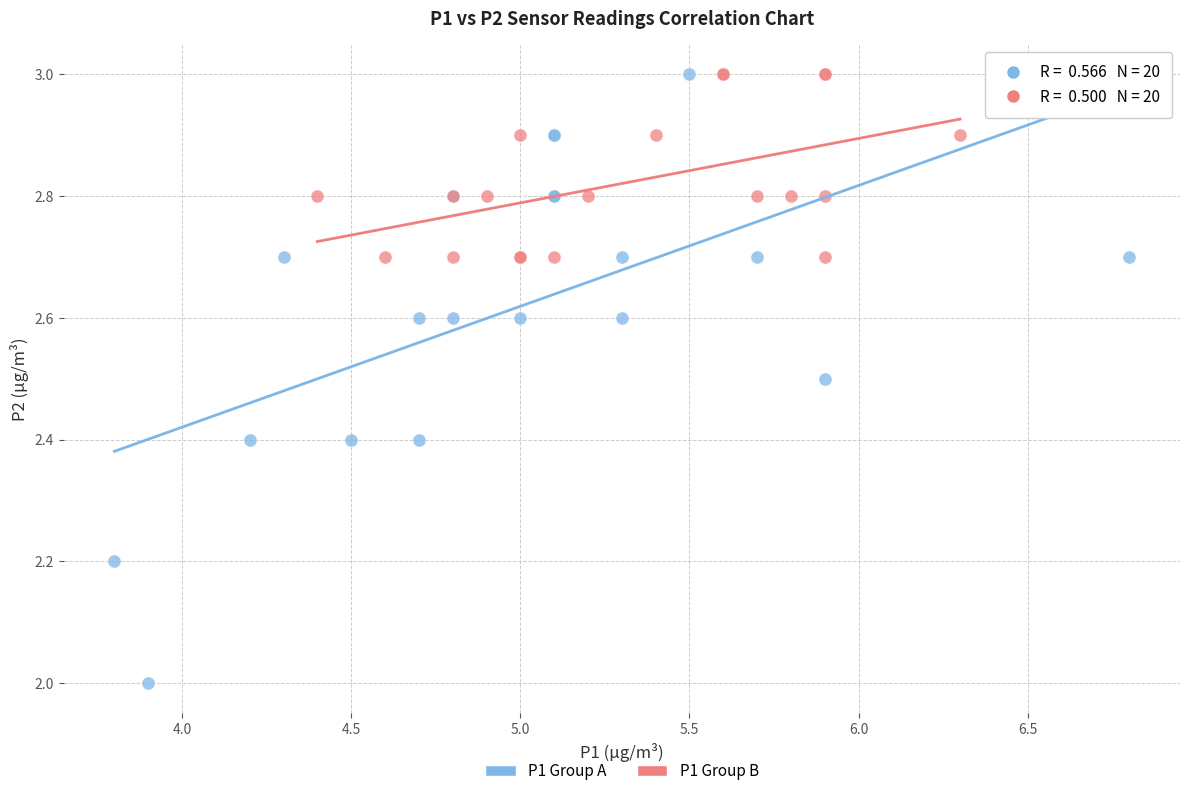

Which series contains the lowest Y value?

P1 Group A